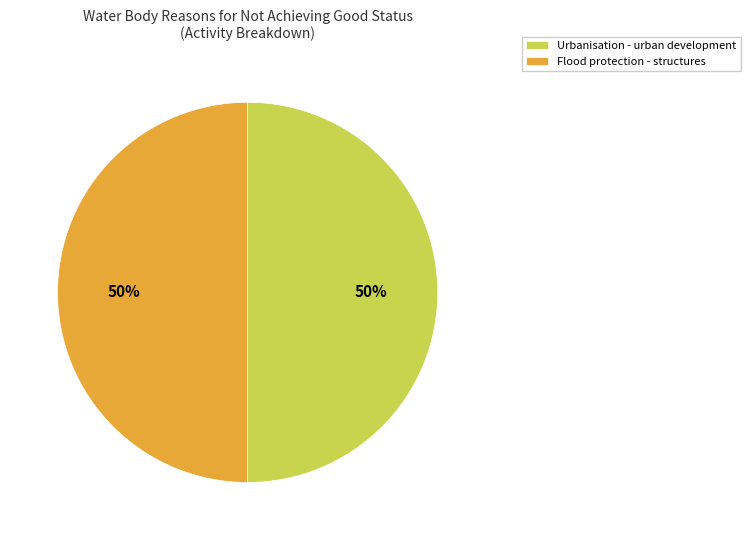

How many slices are in this pie chart?

2